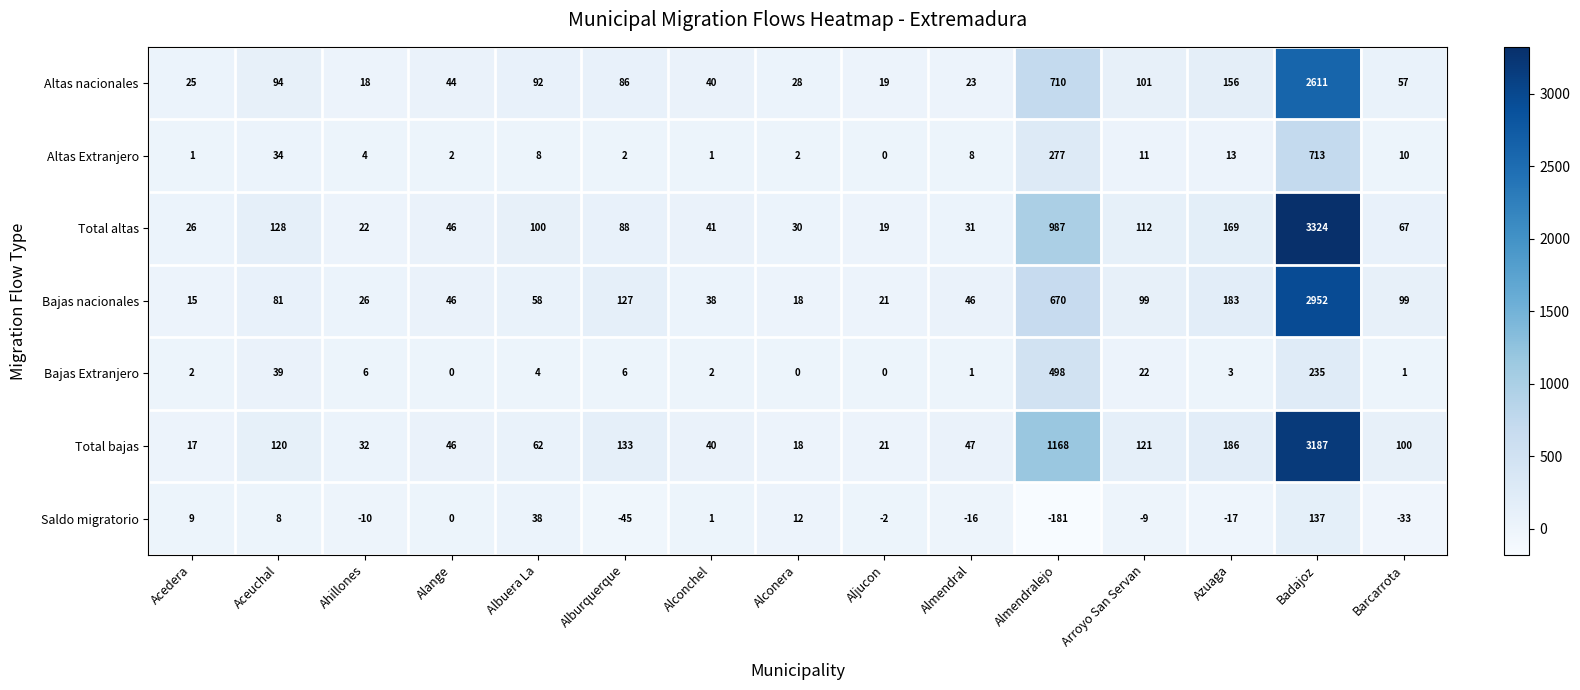

Which series has the largest range (max minus min)?

Total altas